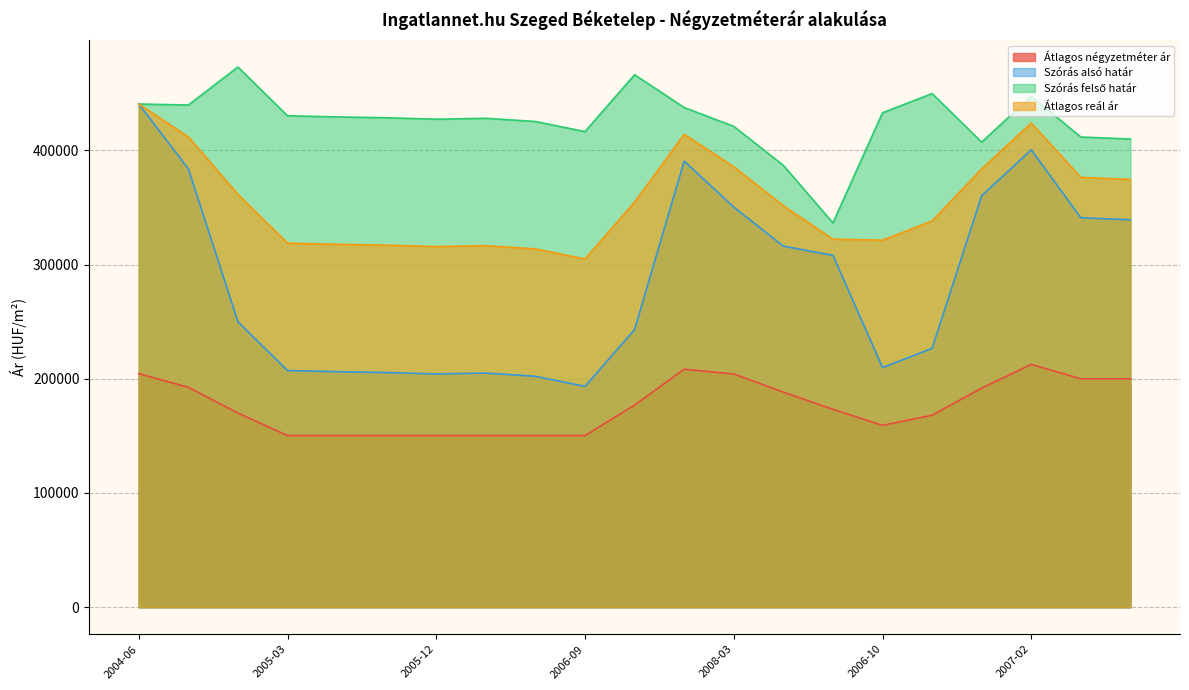

What is the spread (max minus min) of values at 2007-02?

234778